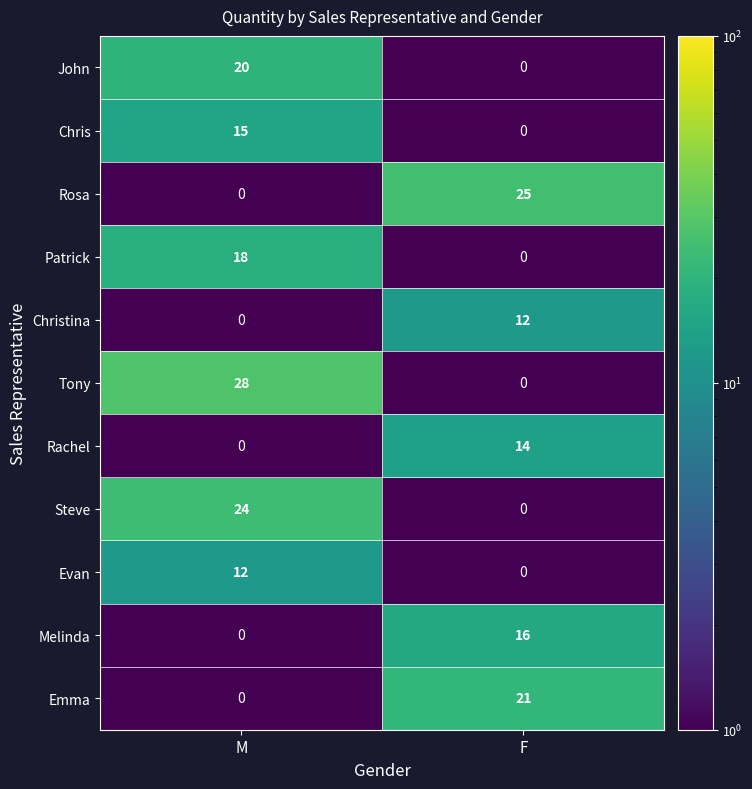

Which series has the largest total across all categories?

Tony